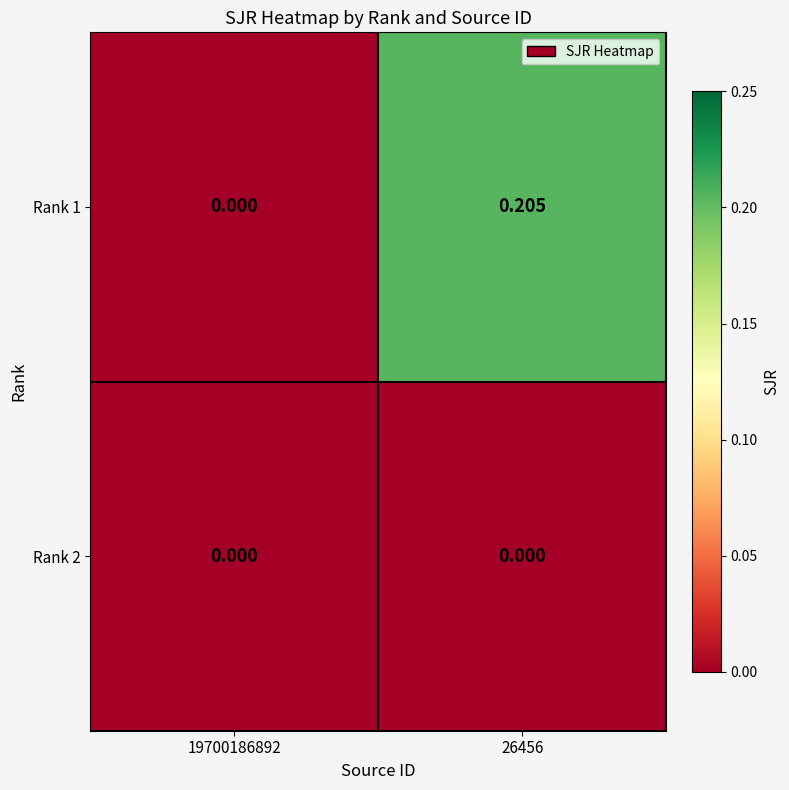

Is the value of Rank 1 at 26456 greater than the value of Rank 2 at 26456?

Yes